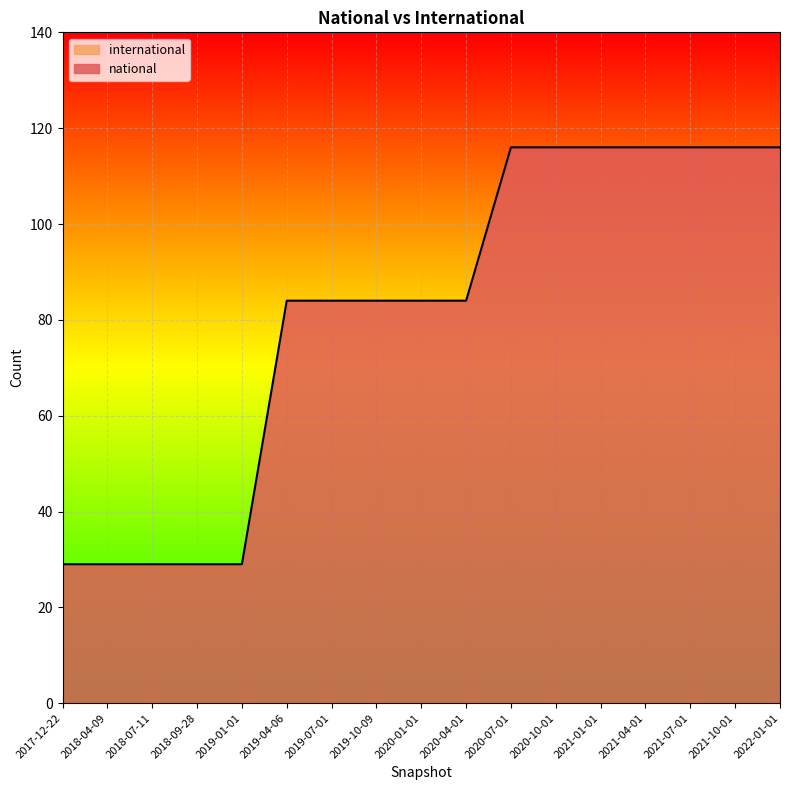

What is the sum of the values at 2020-01-01 and 2021-07-01?

200